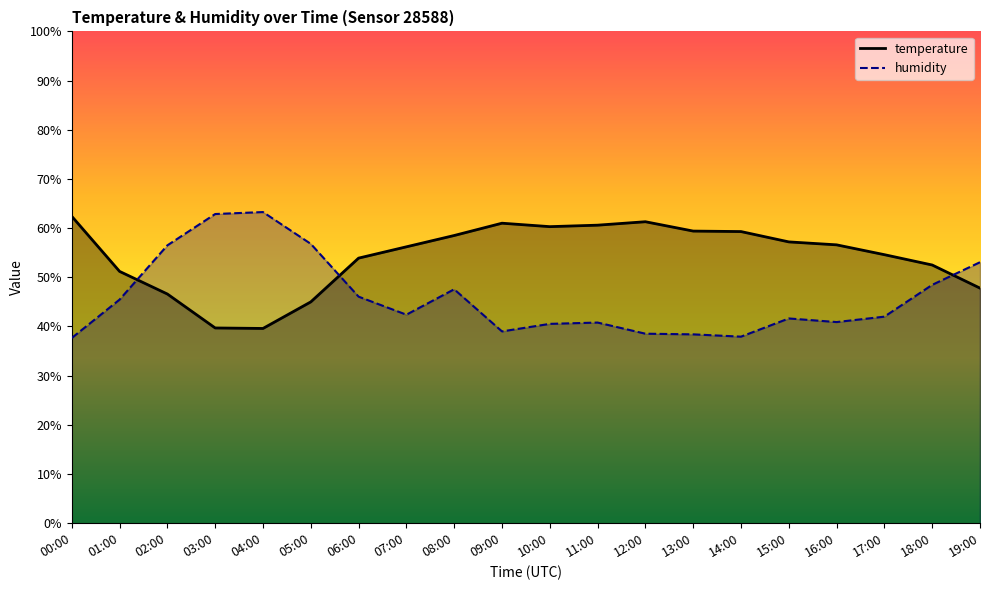

What is the difference between the temperature values at 06:00 and 05:00?

8.9